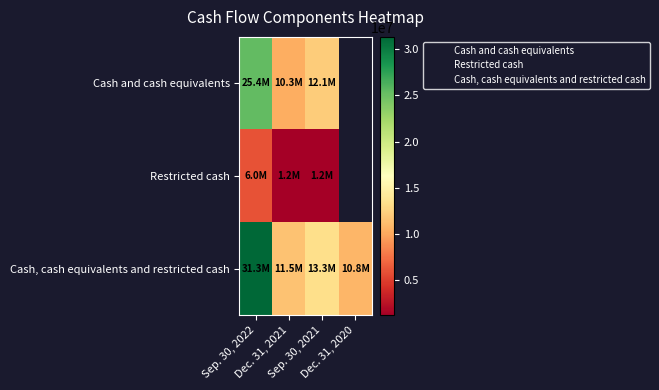

How many values in Restricted cash are above zero?

3